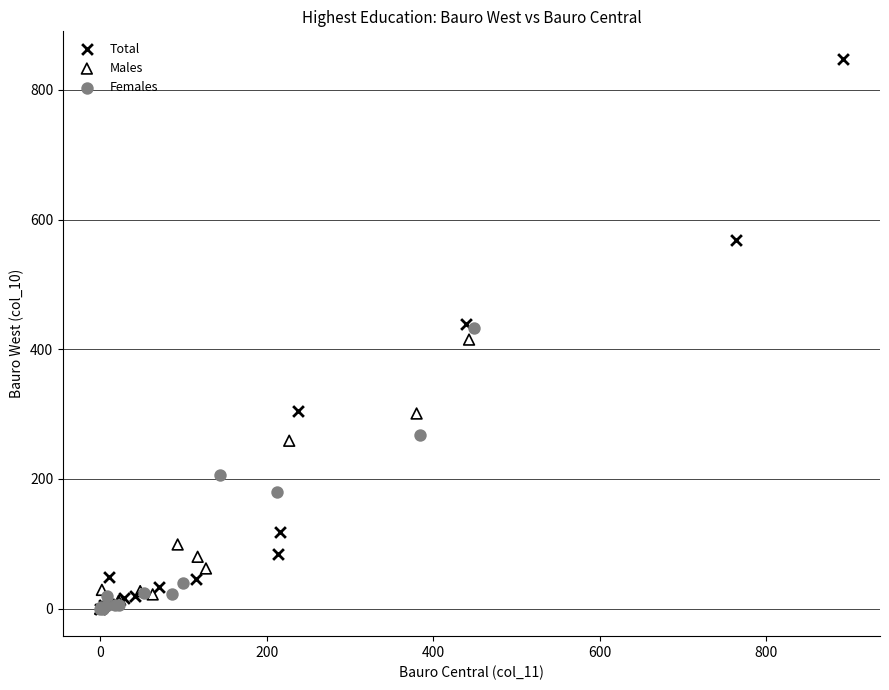

Which series contains the highest Y value?

Total